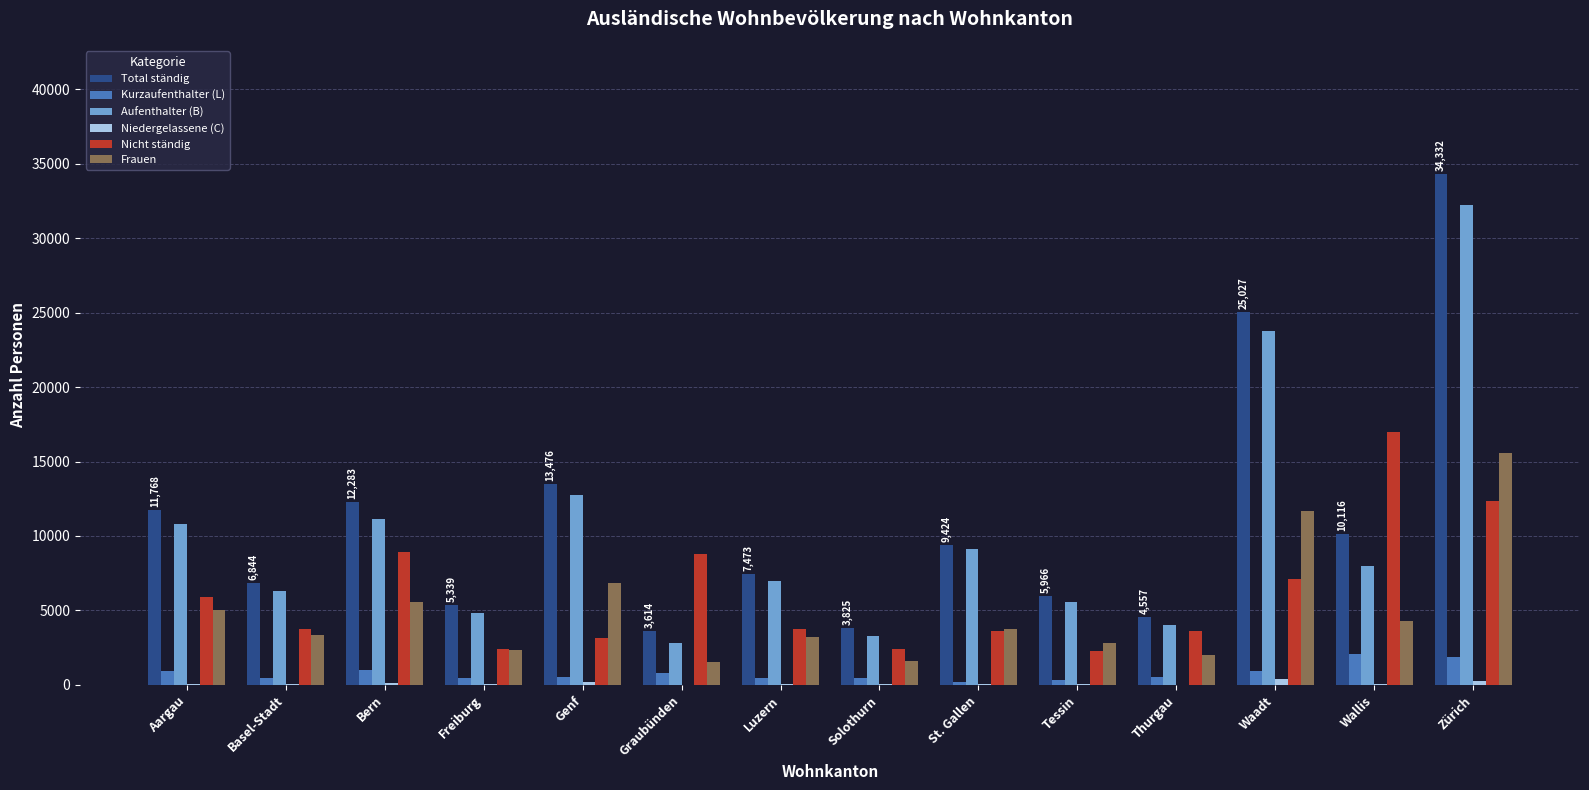

What is the average value of the Total ständig series?

11003